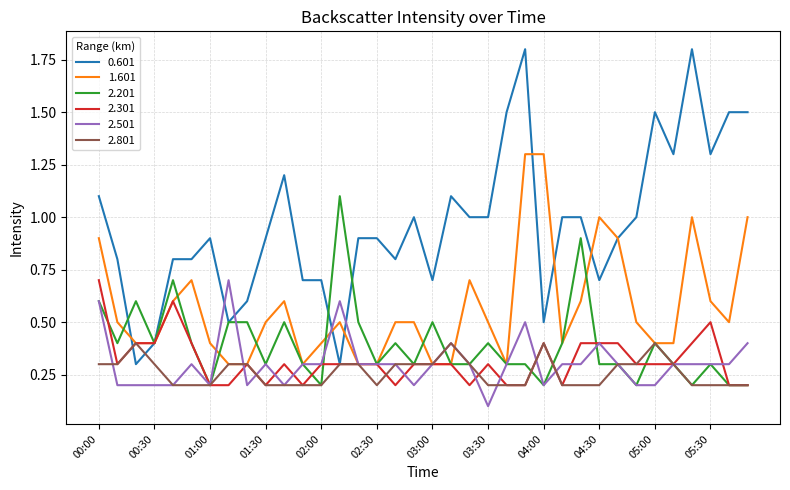

What is the maximum value shown in the chart?

1.8